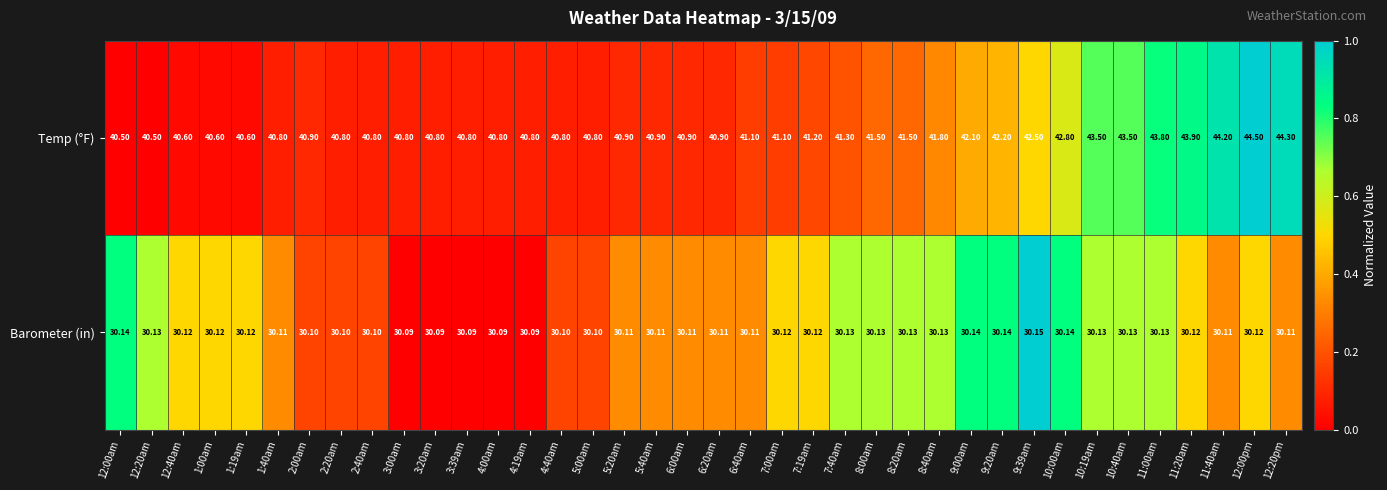

Count the number of data series in this chart.

2